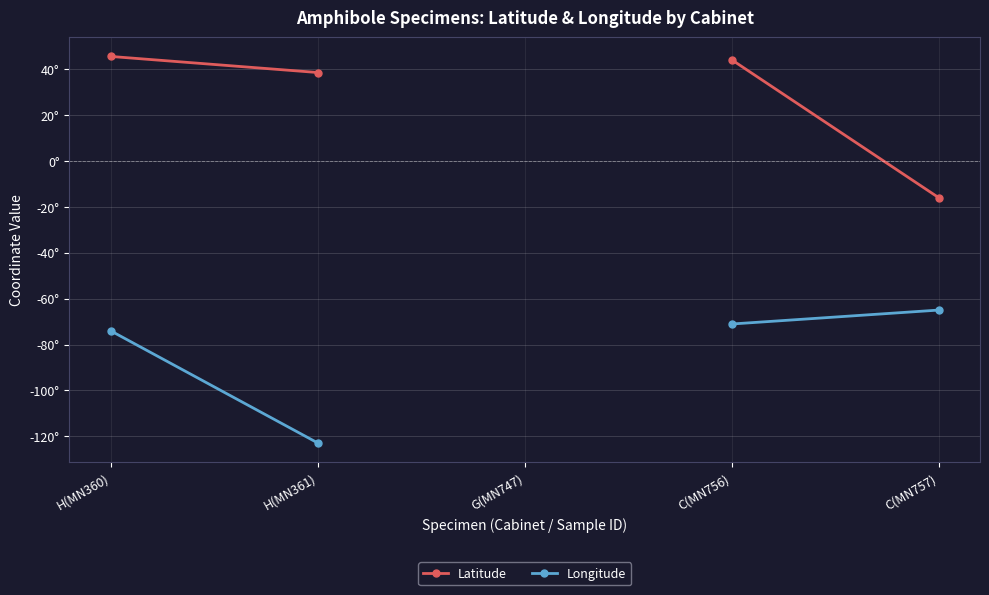

How many values in Latitude are below zero?

1